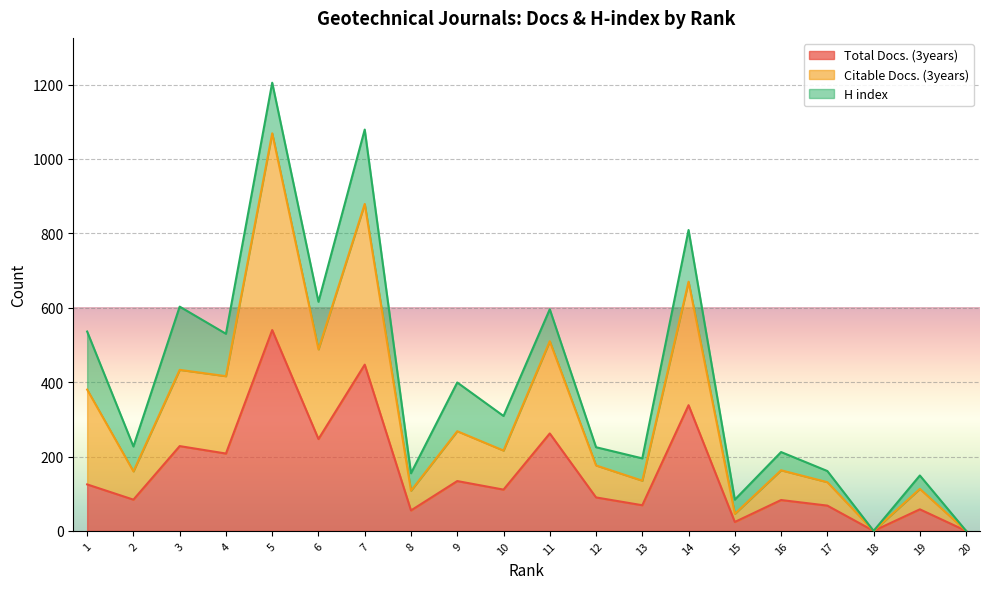

How many interior local peaks does the Citable Docs. (3years) series have?

8